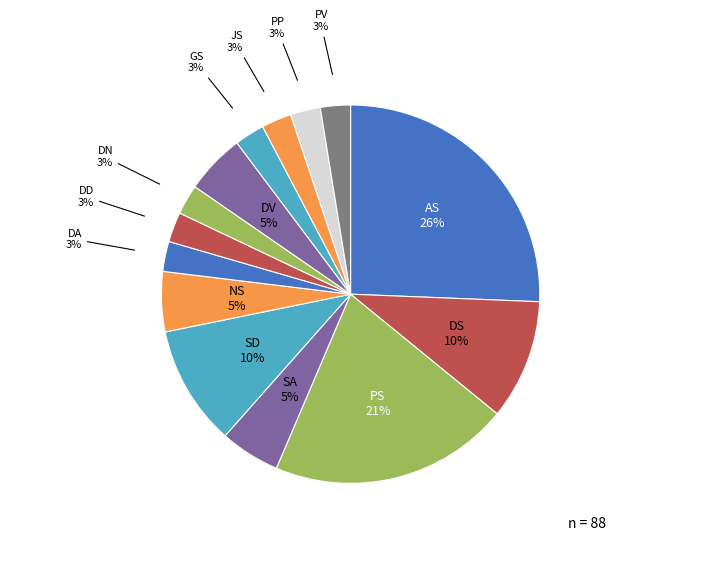

Count the number of slices in the pie.

14